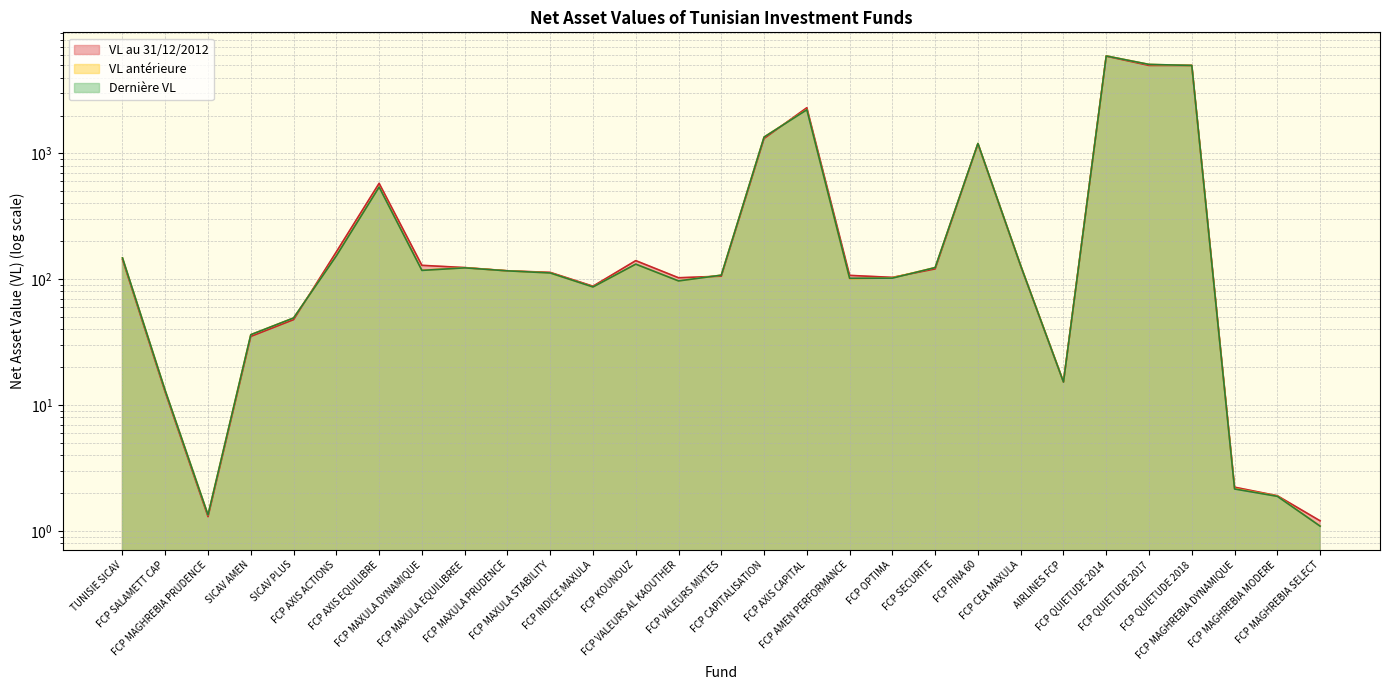

Where do VL au 31/12/2012 and Dernière VL first cross each other?

SICAV PLUS and FCP AXIS ACTIONS